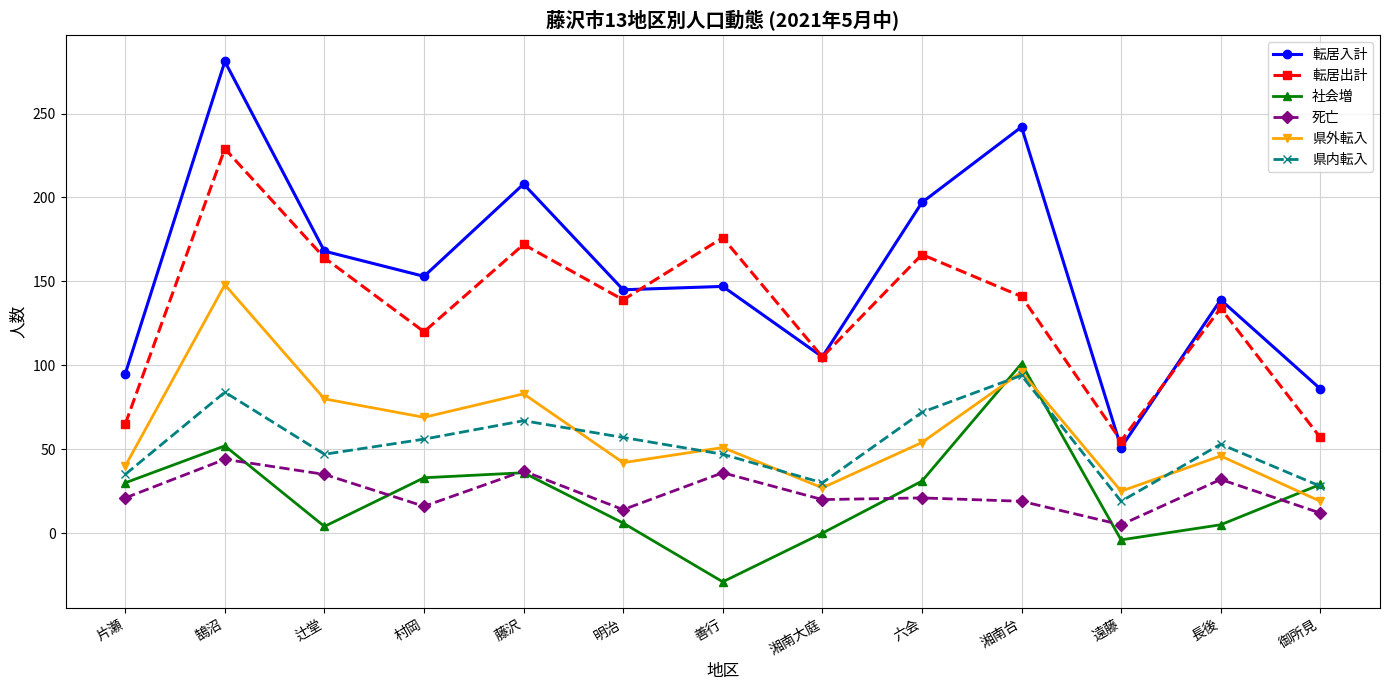

Which series has the largest range (max minus min)?

転居入計